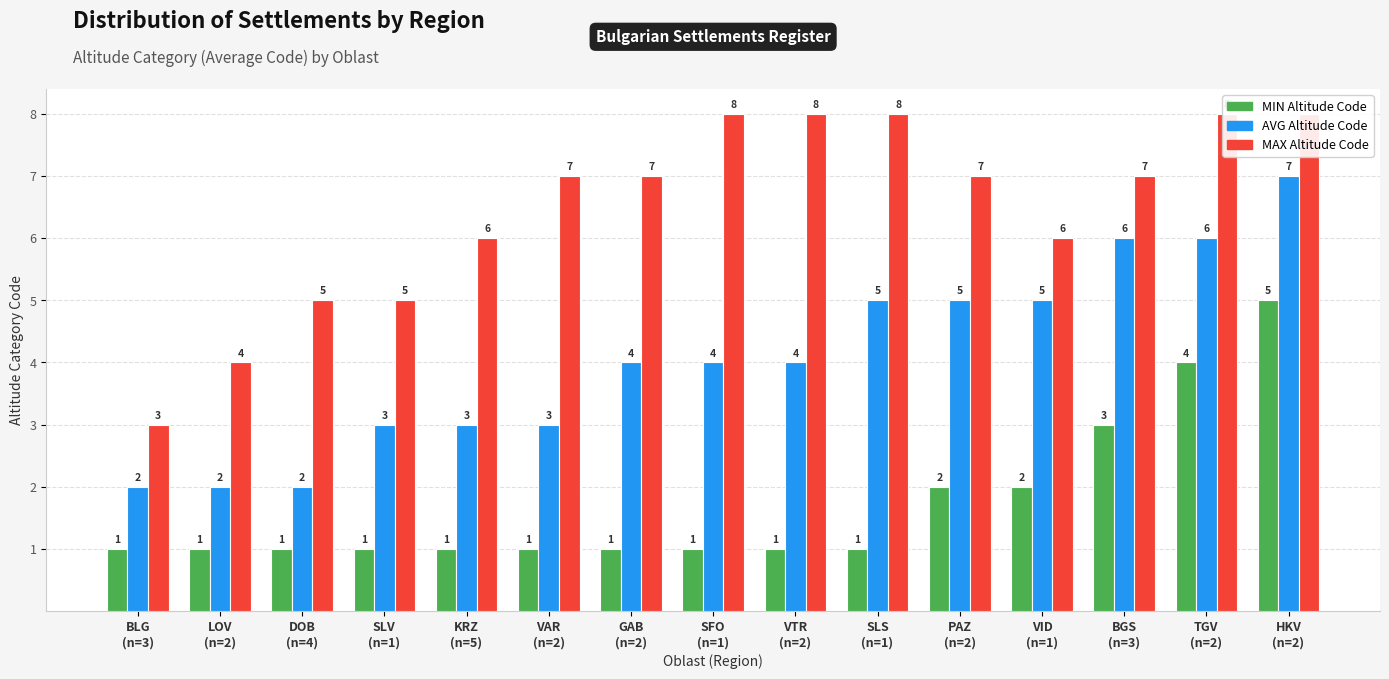

Count the number of data series in this chart.

3